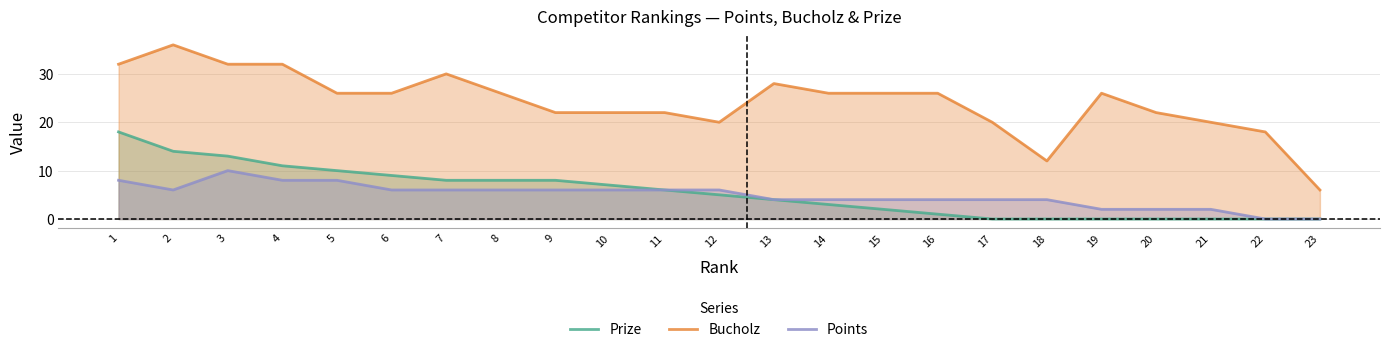

Which category has the lowest value across all series?

17